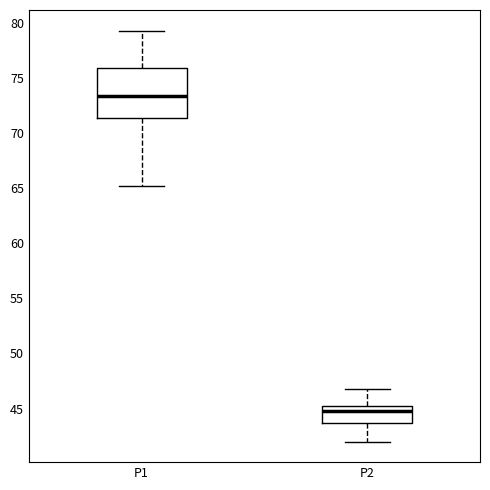

Reading left to right, transcribe this box plot: for each box, give where its median line is, the range the box spans, and where its two whiskers end, as read against the y-axis. The values are not printed on the chart, so give them approximately, as read against the axis.

P1: median 73.5, box 71.5 to 76.0, whiskers 65.0 to 79.5
P2: median 45.0, box 43.5 to 45.5, whiskers 42.0 to 47.0